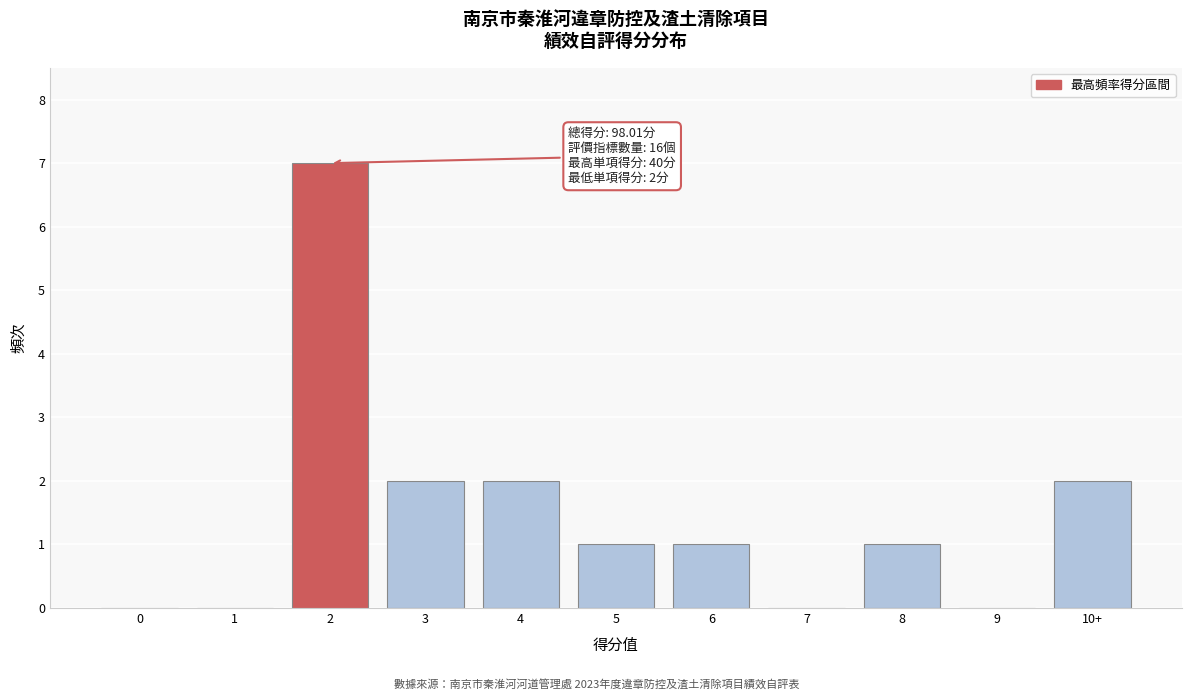

Reading left to right, extract all data points from this chart.

0=0	1=0	2=7	3=2	4=2	5=1	6=1	7=0	8=1	9=0	10+=2